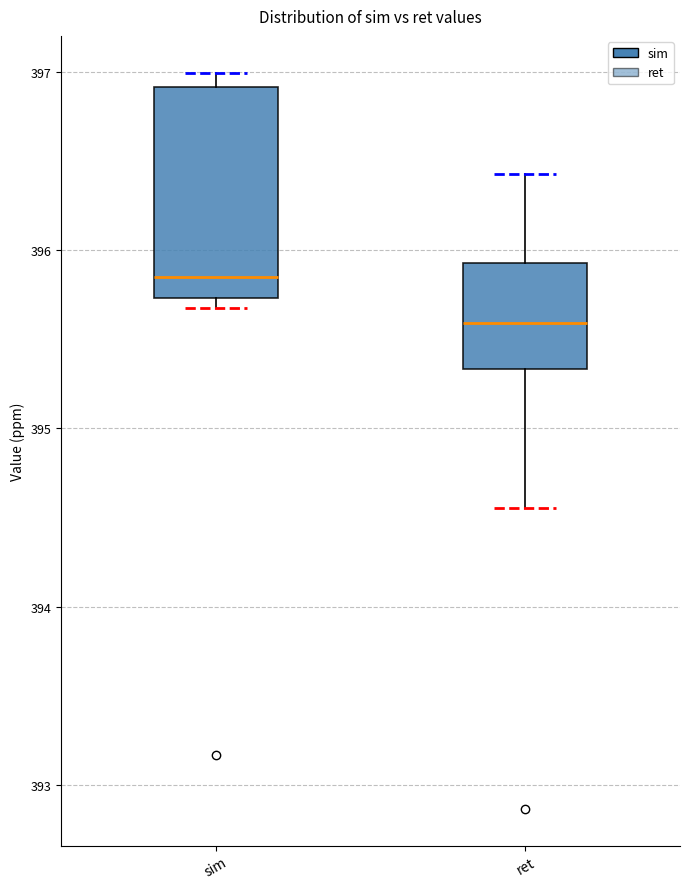

Where is the lower edge of the box for sim on the y-axis? The values are not printed on the chart, so give them approximately, as read against the axis.

395.7